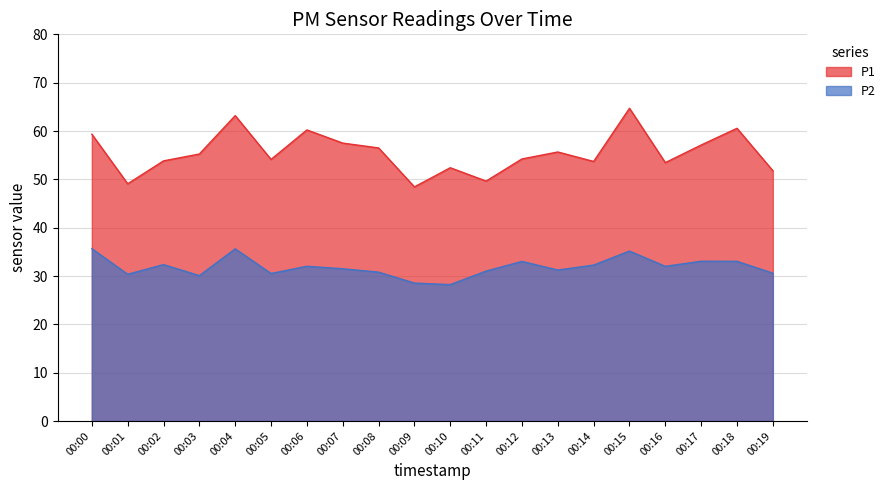

True or false: P1 and P2 intersect in this chart.

False